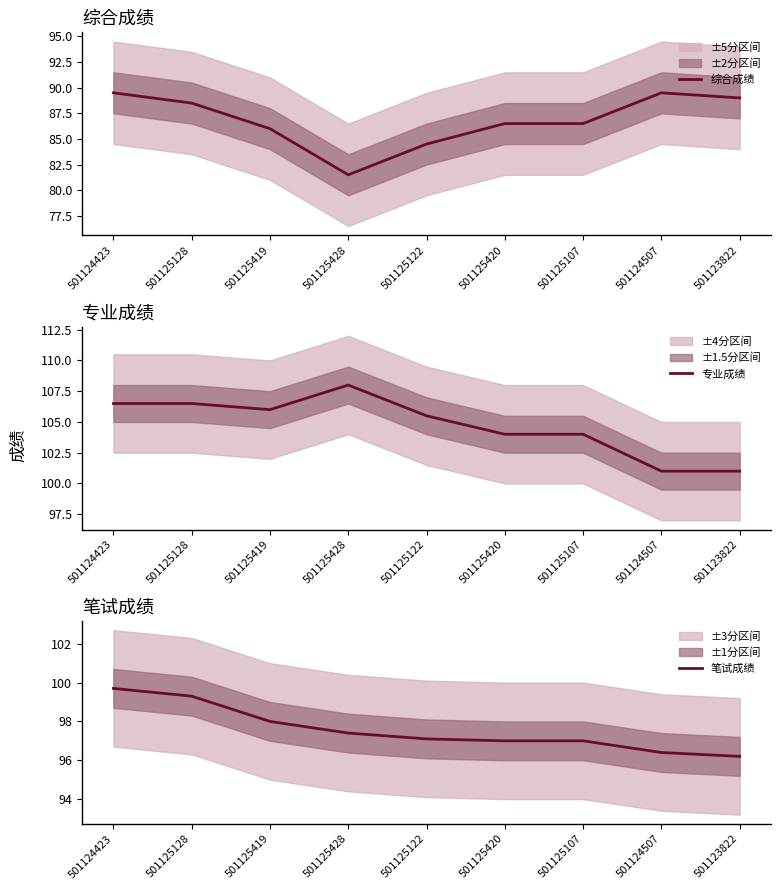

What is the average value of the 专业成绩 series?

104.7